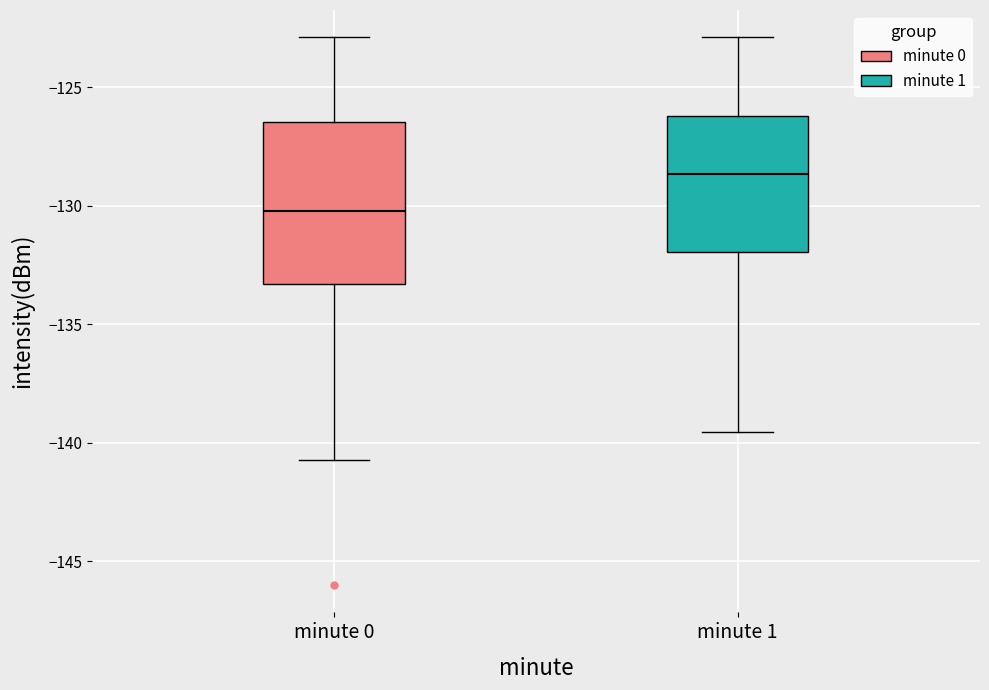

Which box has the lowest median line?

minute 0